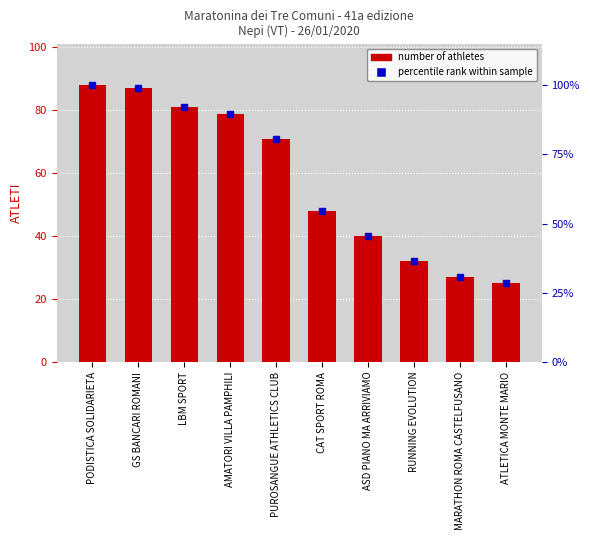

What is the maximum value shown in the chart?

88